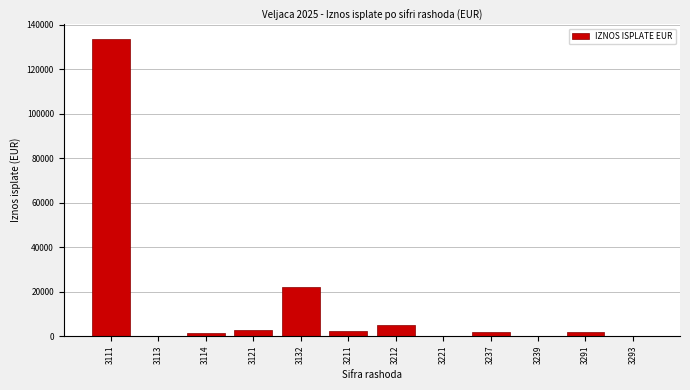

At which label is the value closest to 66759?

3132